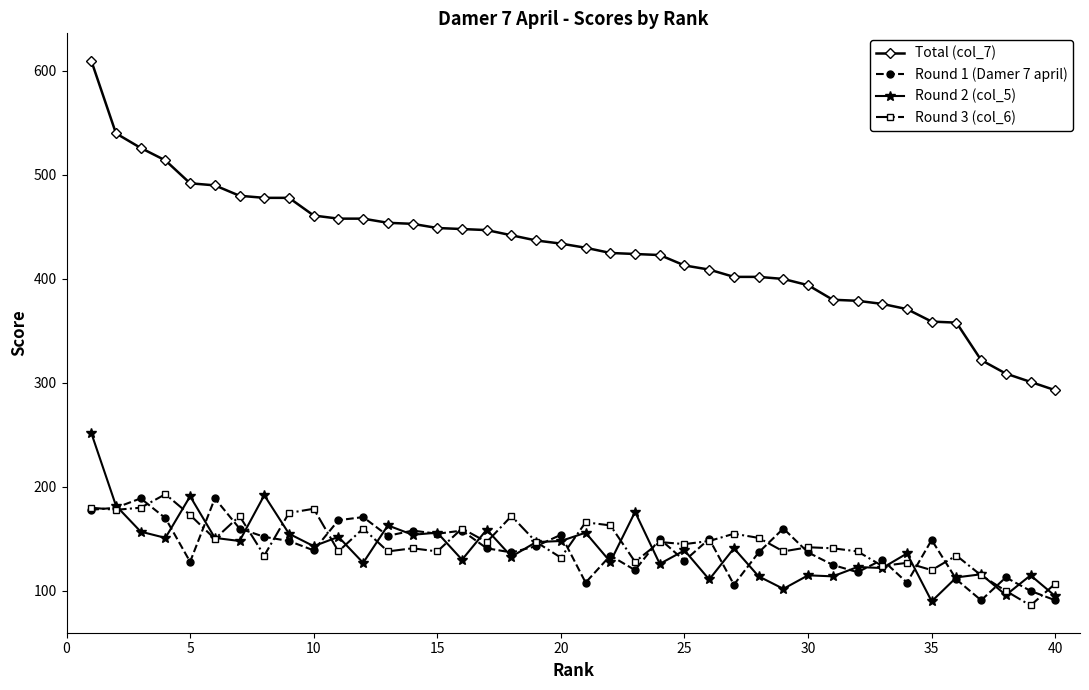

Which series has the largest range (max minus min)?

Total (col_7)